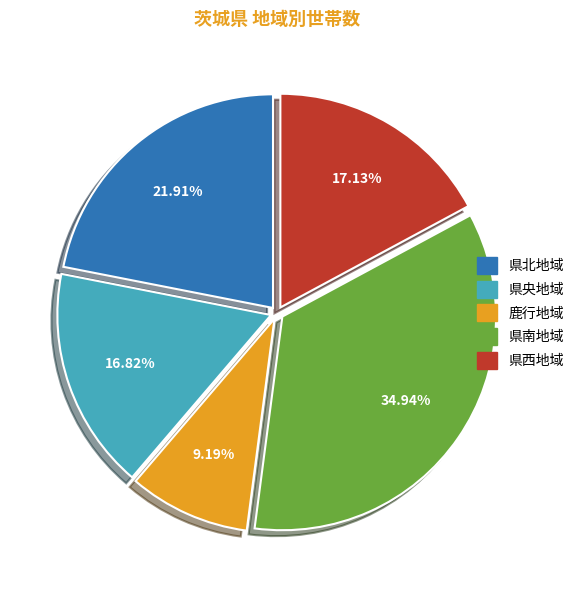

To the nearest percent, what is the average slice percentage?

20%